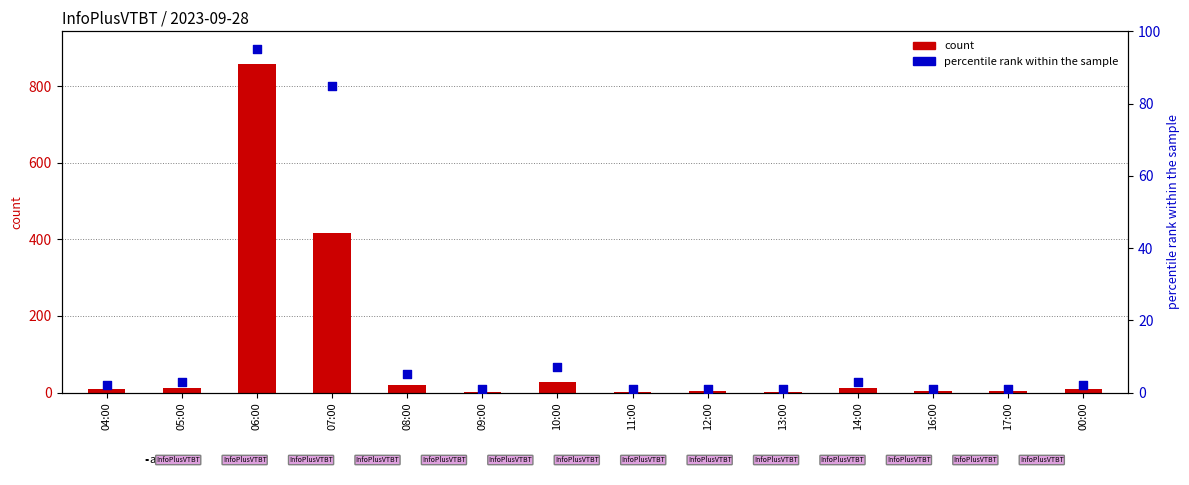

Which series has the widest spread of Y values?

count